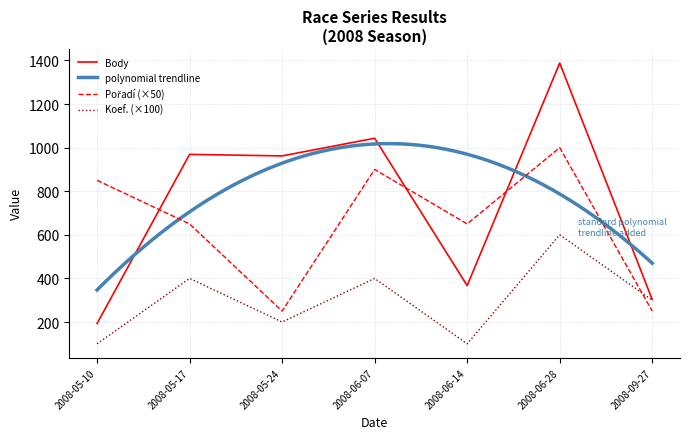

Where is Koef. nearest to the value 350?

2008-05-17